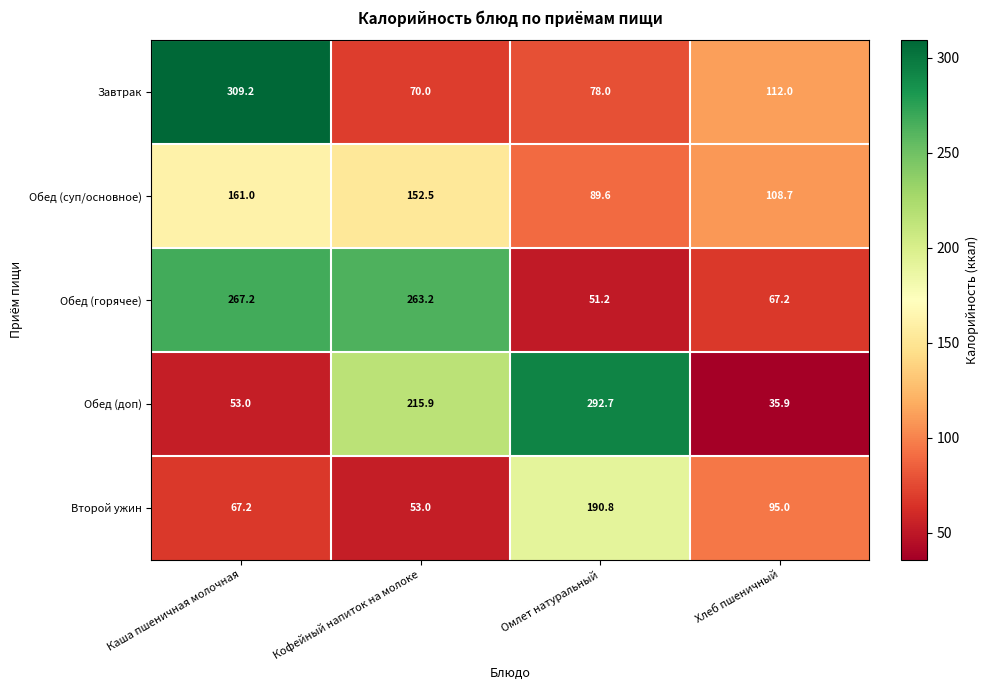

At which category is the sum across all series the highest?

Каша пшеничная молочная